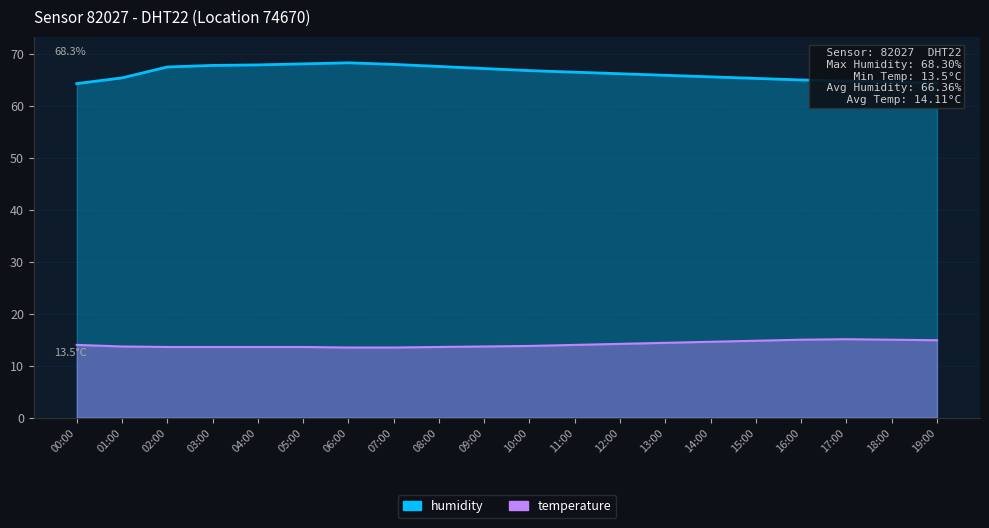

What is the label of the 7th point from the right?

13:00